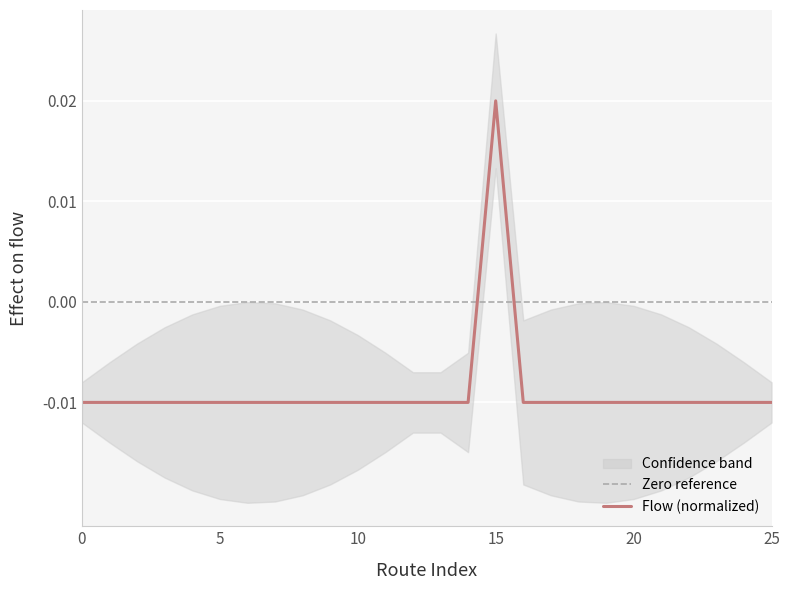

The value at 21 is -0.0. True or false?

False